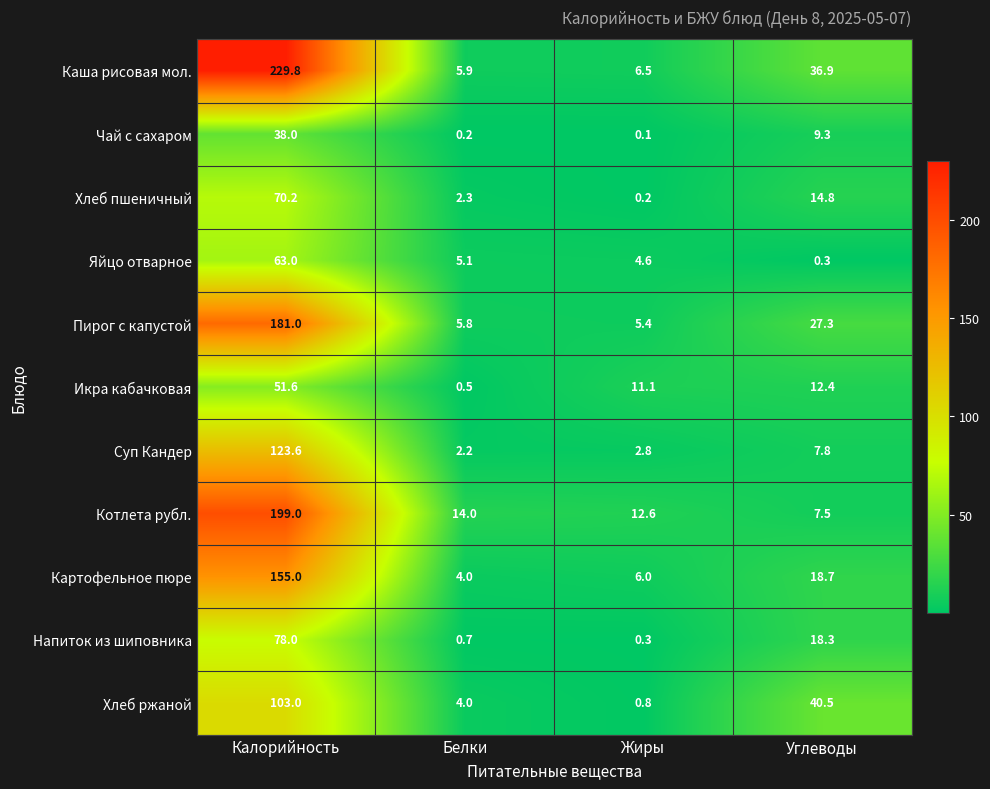

What is the sum of the Чай с сахаром values at Белки and Углеводы?

9.5